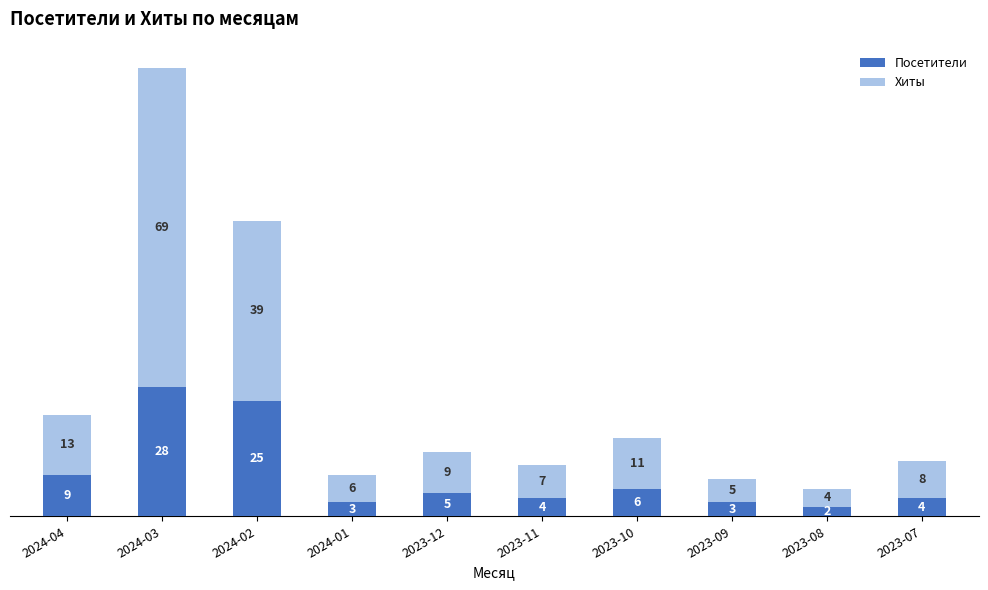

The Посетители series shows 6 at 2023-10. True or false?

True